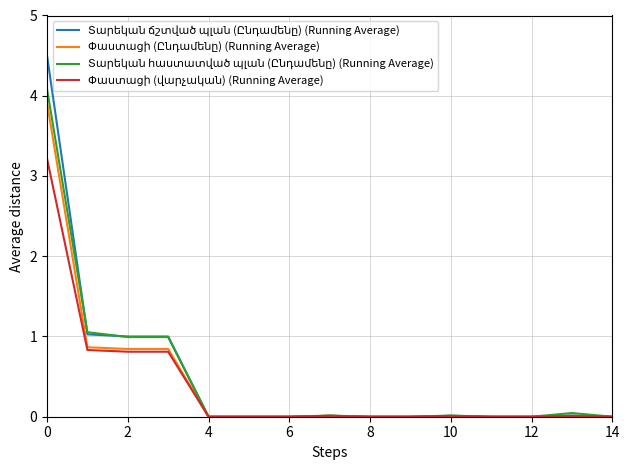

Reading left to right, extract all data points from this chart.

Տարեկան ճշտված պլան (Ընդամենը) (Running Average): 4.5	1.0	1.0	1.0	0.0	0.0	0.0	0.0	0.0	0.0	0.0	0.0	0.0	0.0	0.0
Փաստացի (Ընդամենը) (Running Average): 3.9	0.9	0.8	0.8	0.0	0.0	0.0	0.0	0.0	0.0	0.0	0.0	0.0	0.0	0.0
Տարեկան հաստատված պլան (Ընդամենը) (Running Average): 4.1	1.1	1.0	1.0	0.0	0.0	0.0	0.0	0.0	0.0	0.0	0.0	0.0	0.0	0.0
Փաստացի (վարչական) (Running Average): 3.2	0.8	0.8	0.8	0.0	0.0	0.0	0.0	0.0	0.0	0.0	0.0	0.0	0.0	0.0